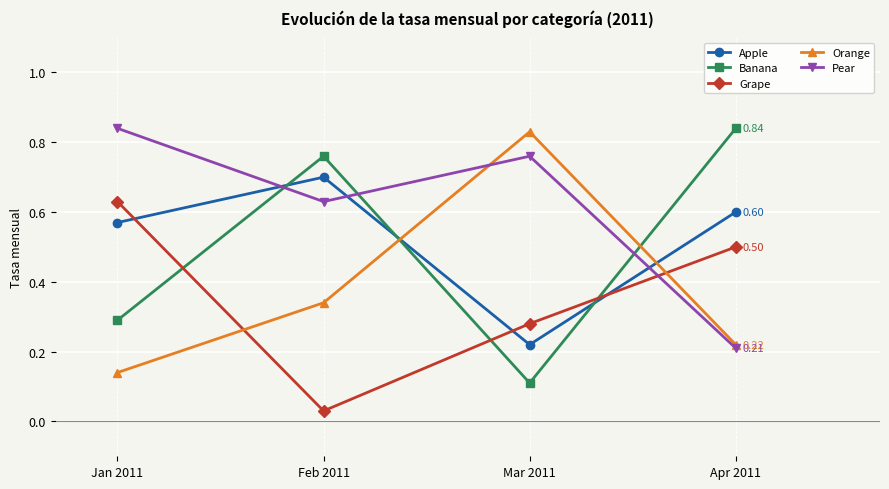

What is the difference between the highest and lowest values at Feb 2011?

0.7